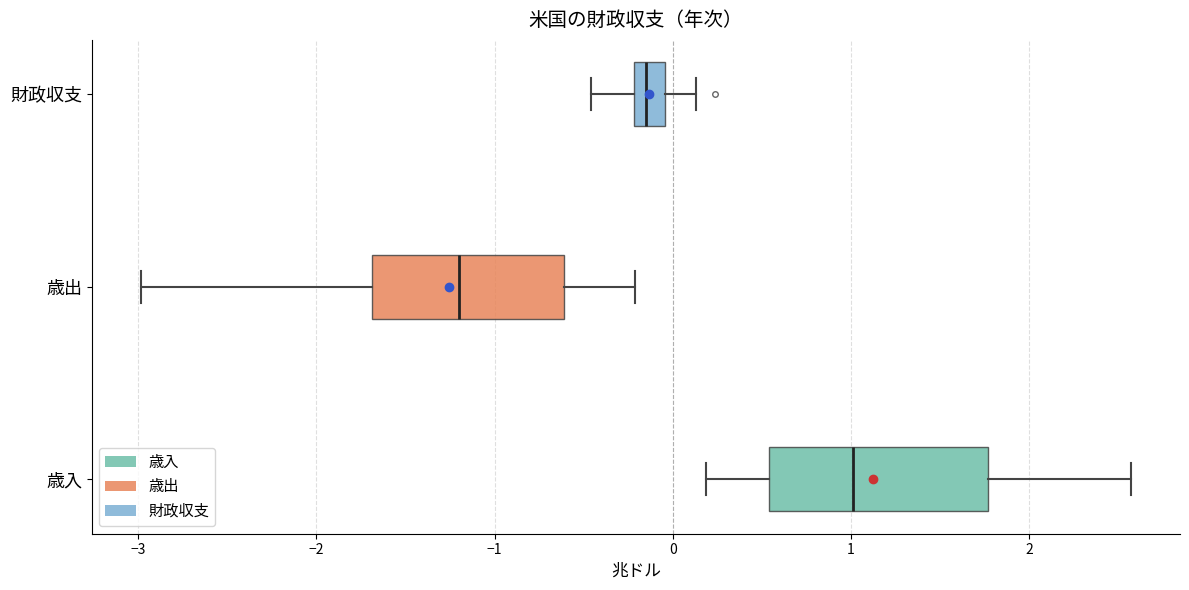

Reading bottom to top, transcribe this box plot: for each box, give where its median line is, the range the box spans, and where its two whiskers end, as read against the x-axis. The values are not printed on the chart, so give them approximately, as read against the axis.

歳入: median 1.0, box 0.5 to 1.8, whiskers 0.2 to 2.6
歳出: median -1.2, box -1.7 to -0.6, whiskers -3.0 to -0.2
財政収支: median -0.2 (inside the box), box -0.2 to 0.0, whiskers -0.5 to 0.1